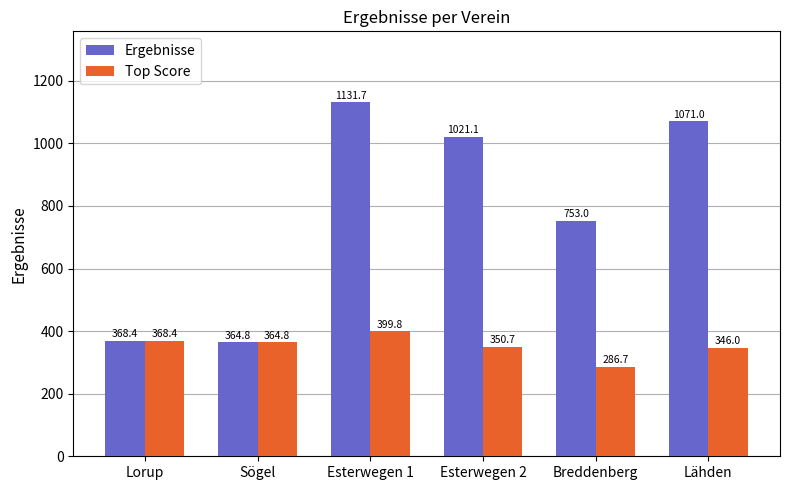

What is the minimum value for Ergebnisse?

364.8